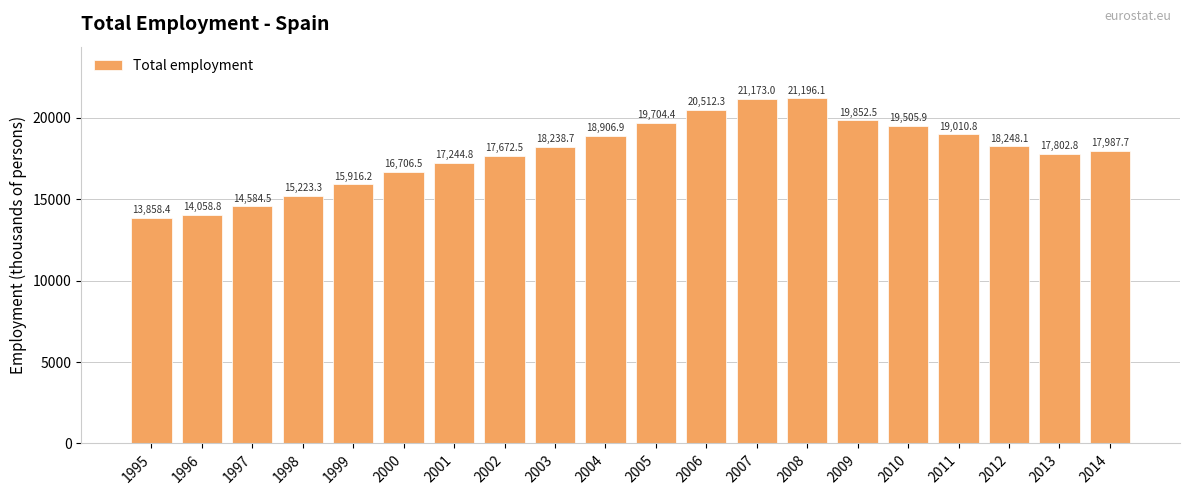

Which label corresponds to the smallest value in the chart?

1995